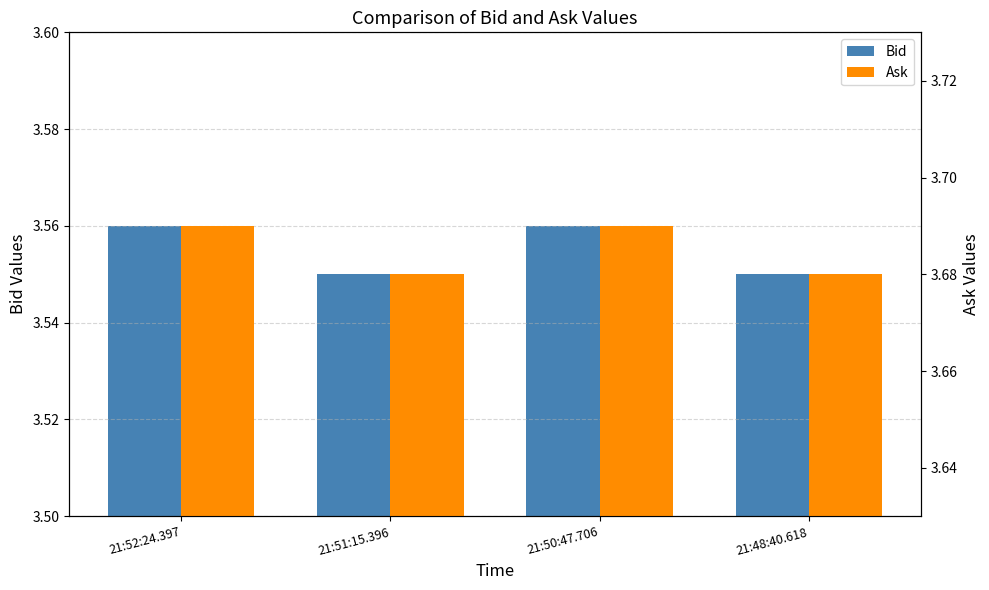

Is it true that Ask equals 5.4 at 21:50:47.706?

False